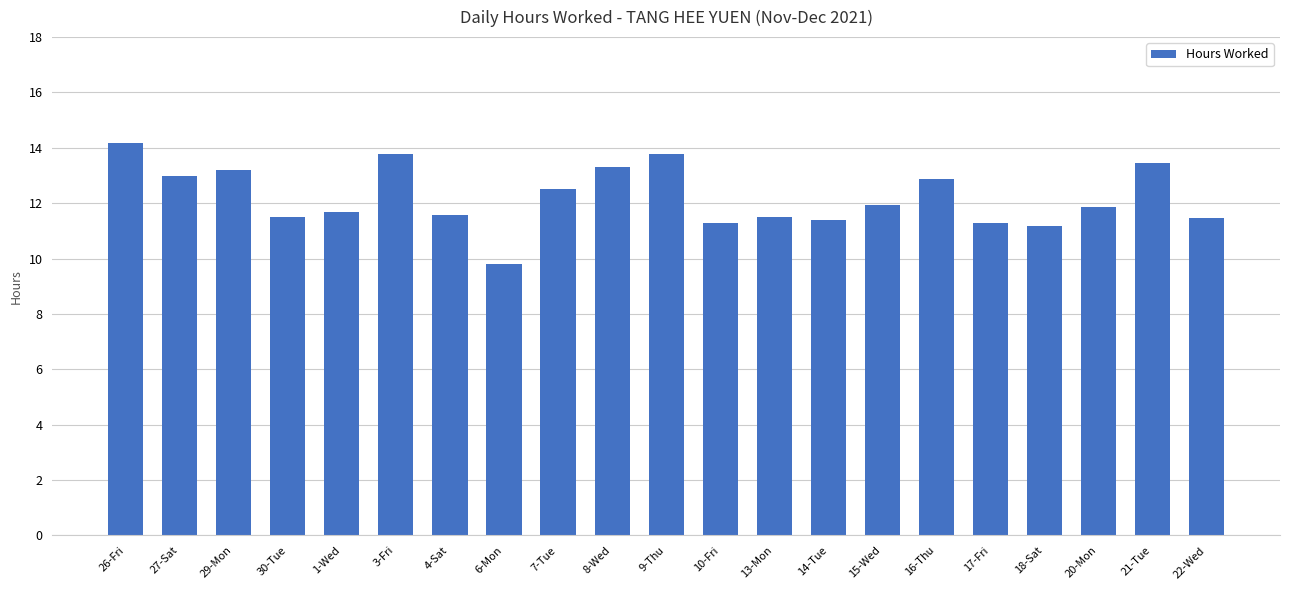

What is the greatest value displayed?

14.2